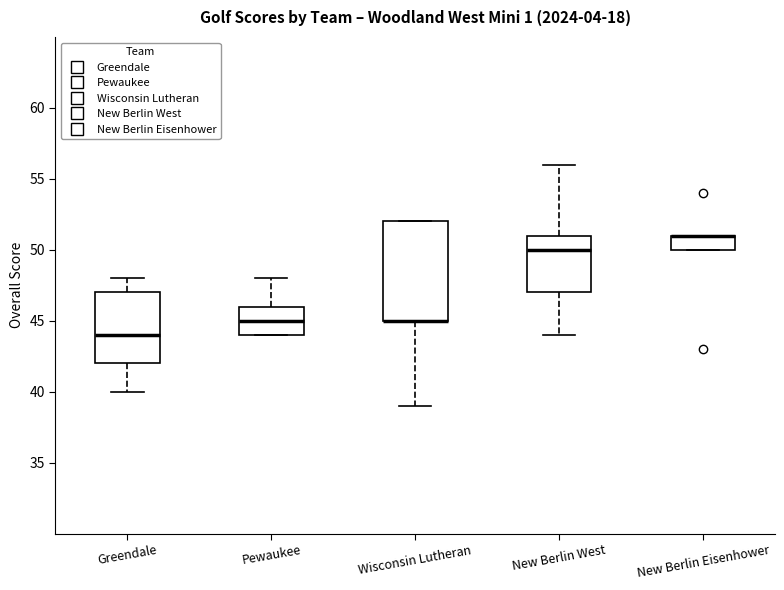

Which box is the tallest, from its lower edge to its upper edge?

Wisconsin Lutheran